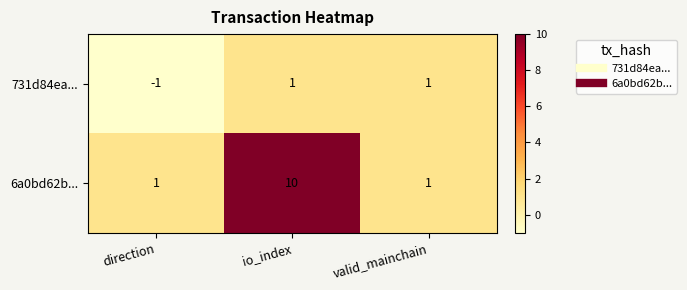

Between io_index and valid_mainchain, which series saw the biggest shift?

6a0bd62b...